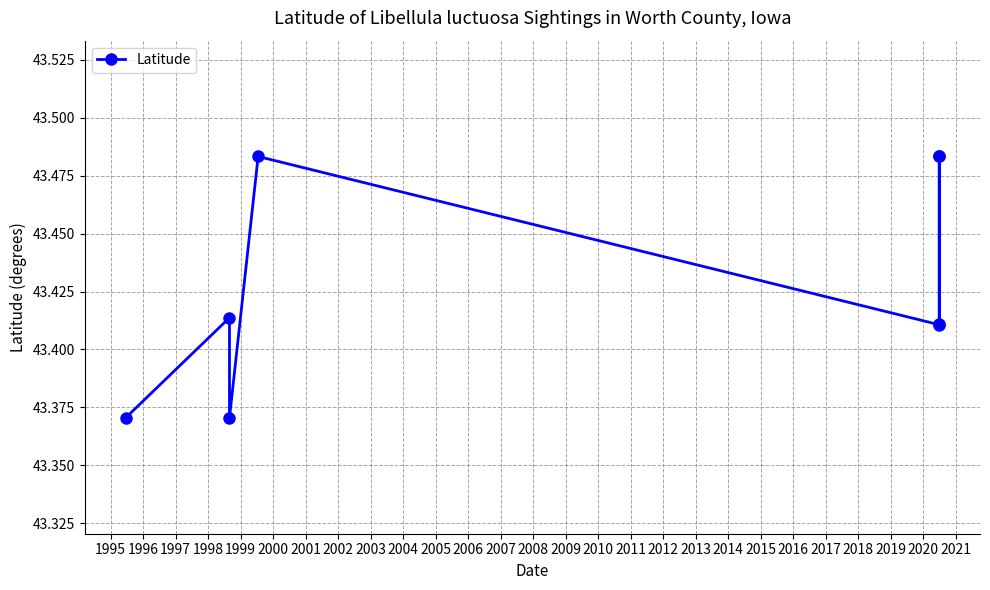

What is the difference between the second highest and second lowest values?

0.1